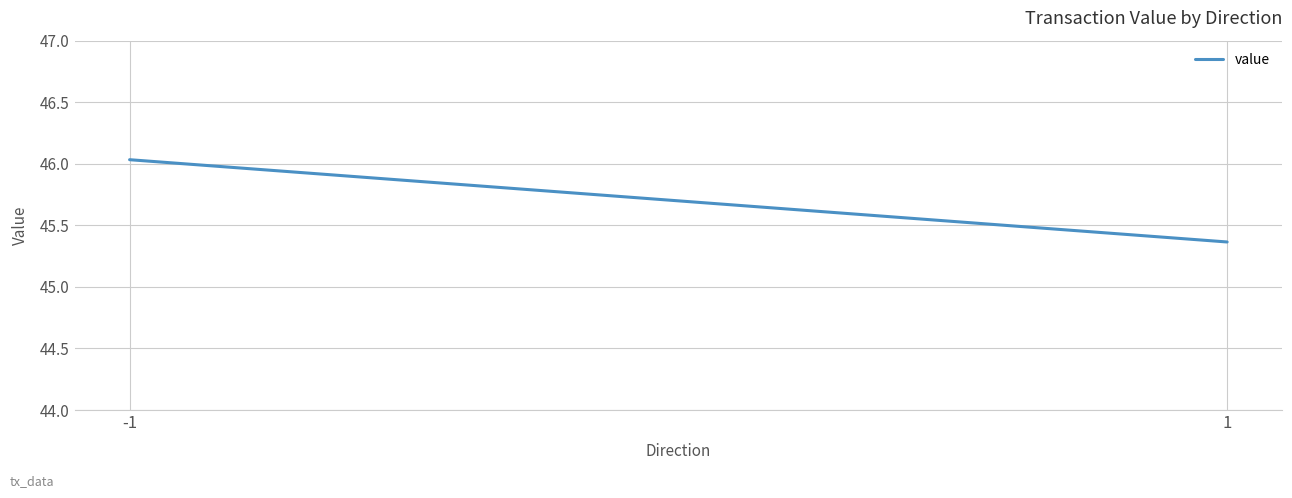

Between -1 and 1, which is larger?

-1